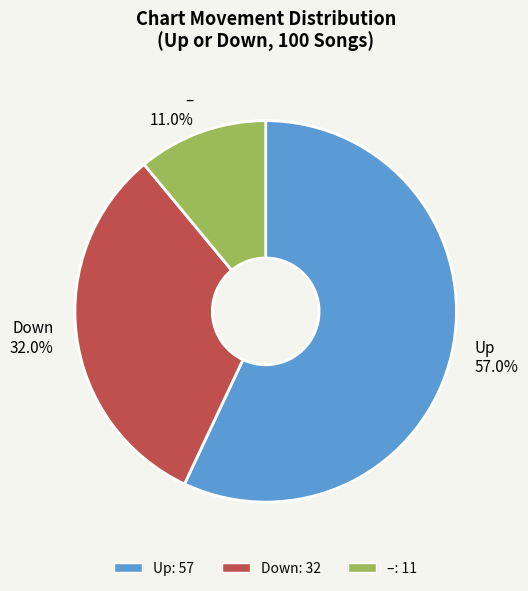

What is the total percentage of Up and –?

68.0%